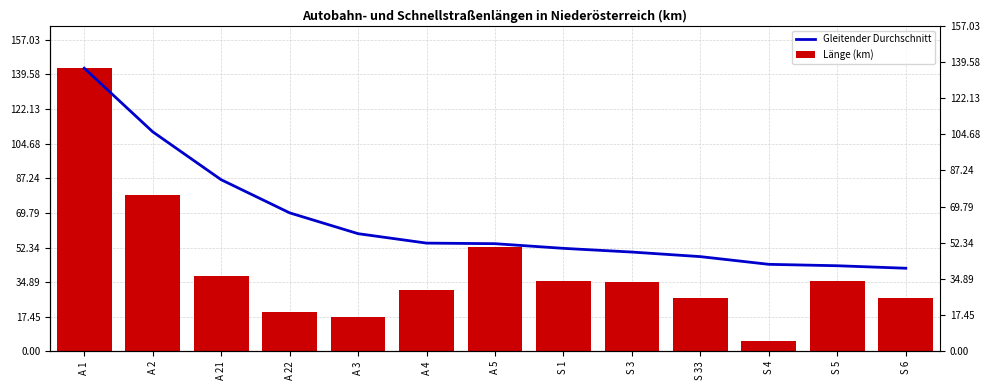

Between A 5 and S 1, which series saw the biggest shift?

Länge (km)